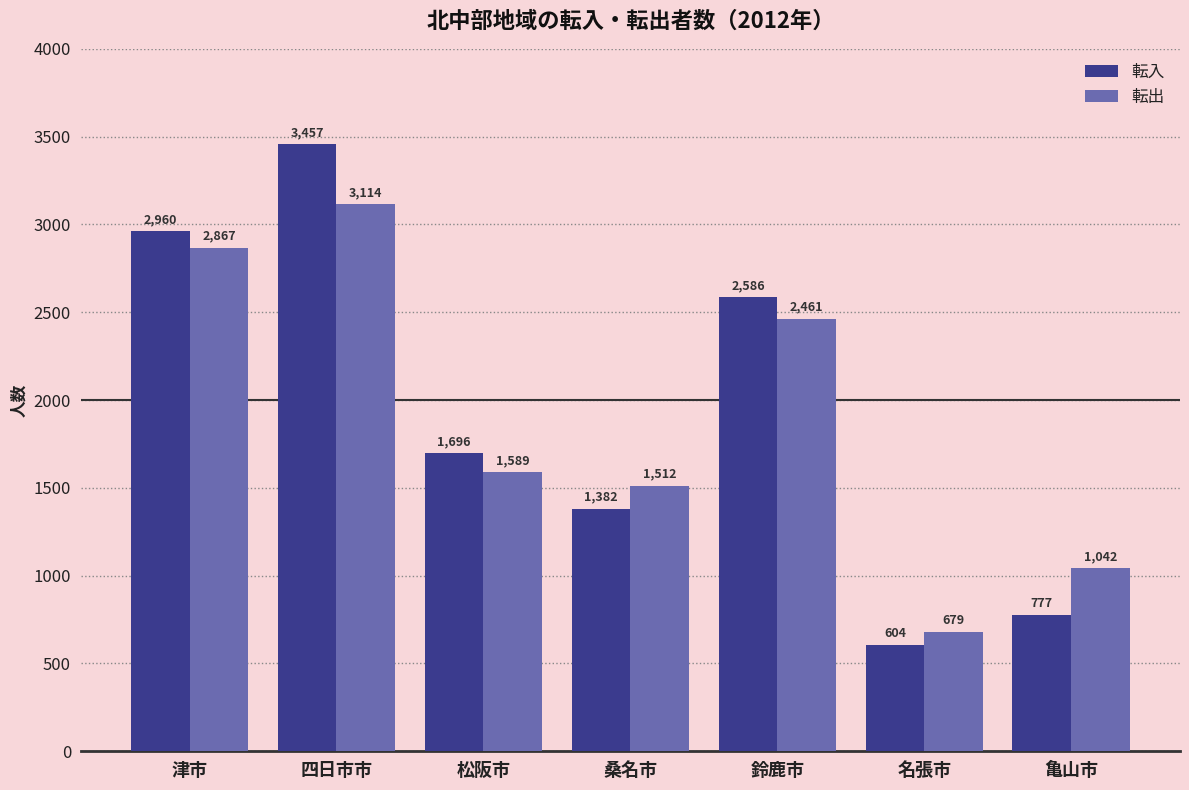

Rank the series at 松阪市 from highest to lowest value.

転入, 転出